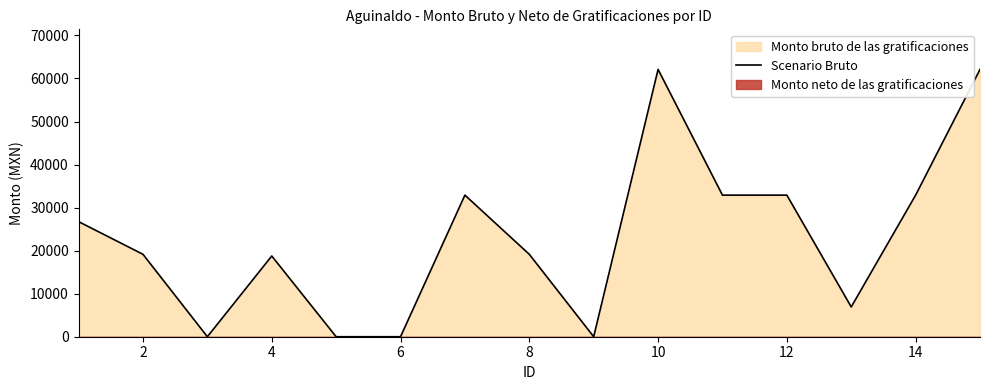

Reading left to right, what are all the values shown in this chart?

26740.2	19146.7	0.0	18757.7	0.0	0.0	32896.0	19146.7	0.0	62101.3	32896.0	32896.0	6920.7	32896.0	62101.3